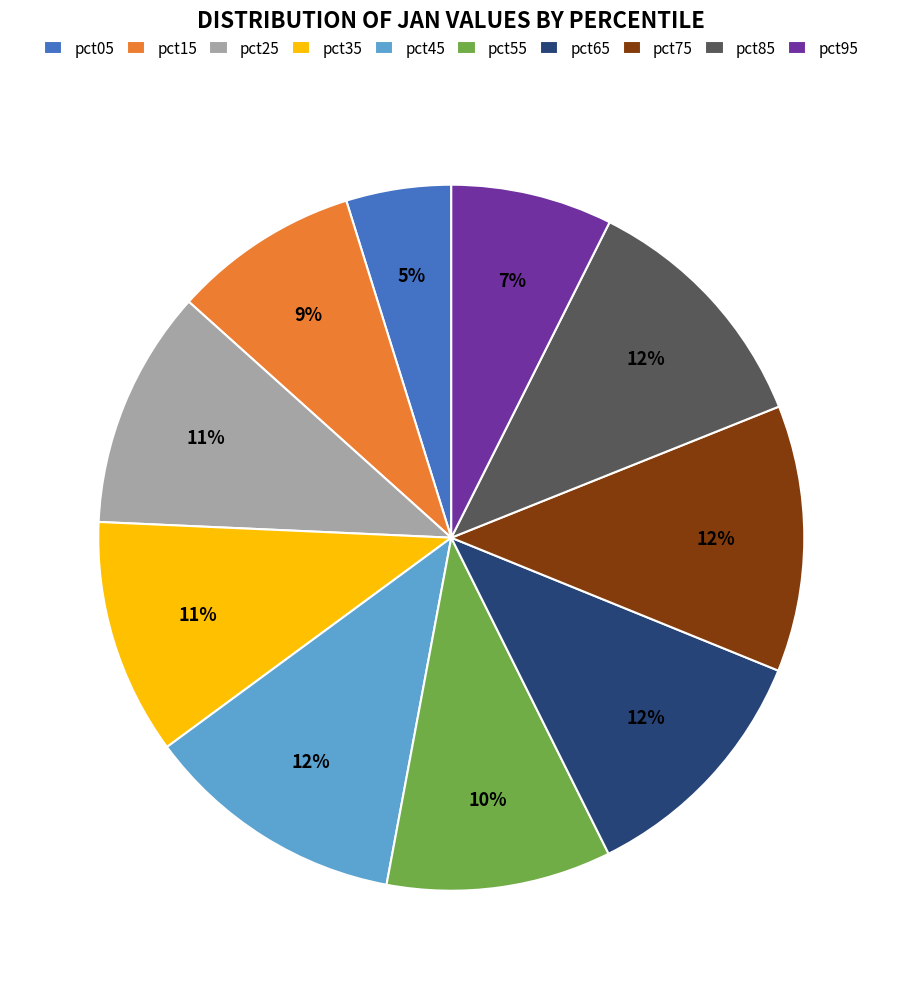

Which slice is the smallest?

pct05